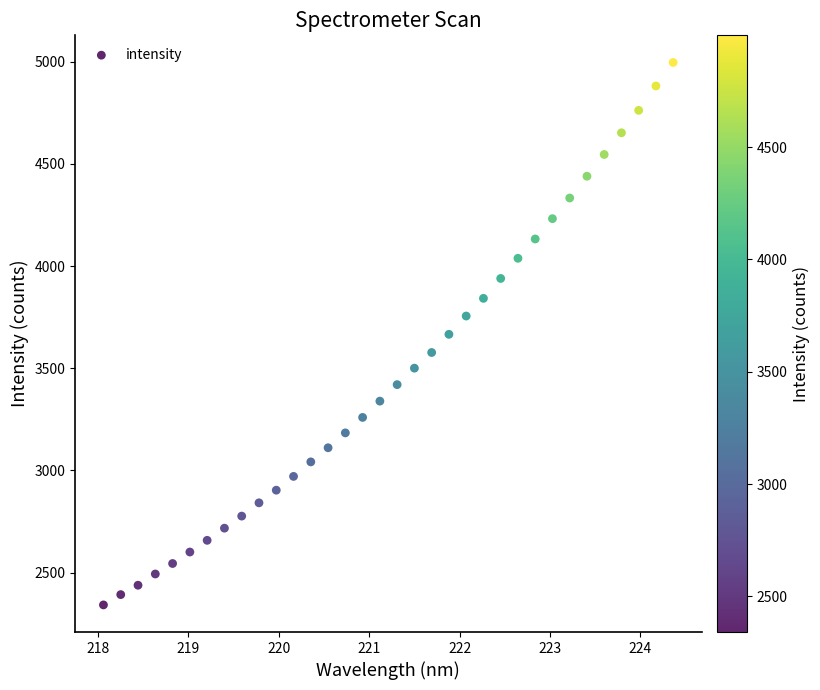

What is the range of Y values (max minus min)?

2655.2